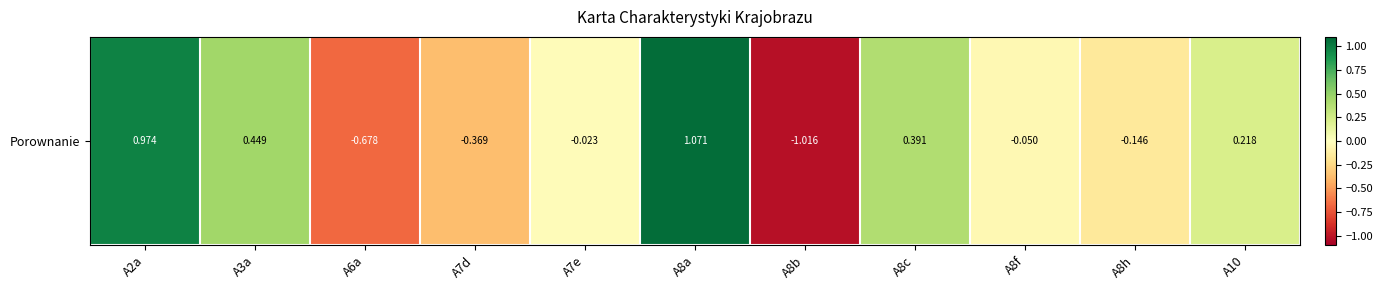

Rank the categories by value from lowest to highest.

A8b, A6a, A7d, A8h, A8f, A7e, A10, A8c, A3a, A2a, A8a